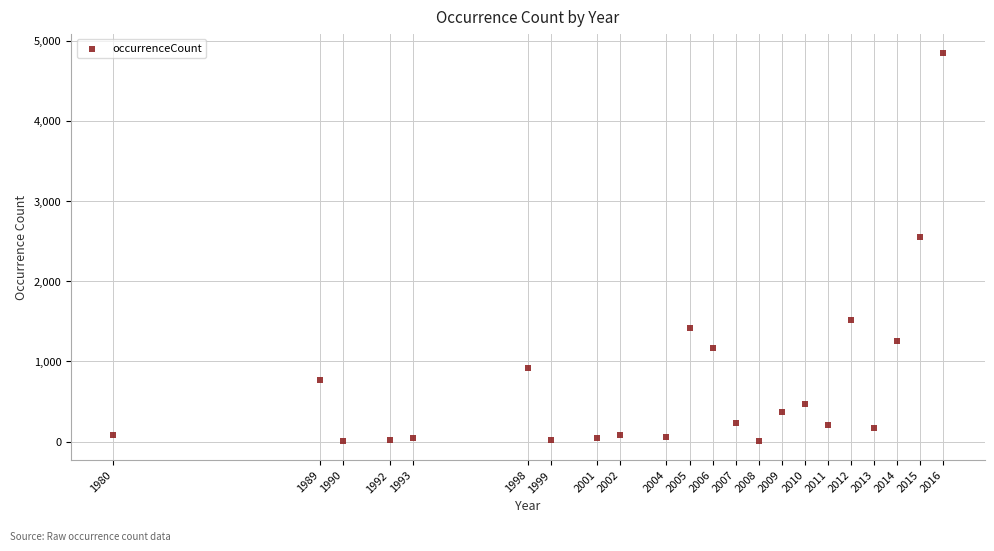

What is the range of X values (max minus min)?

36